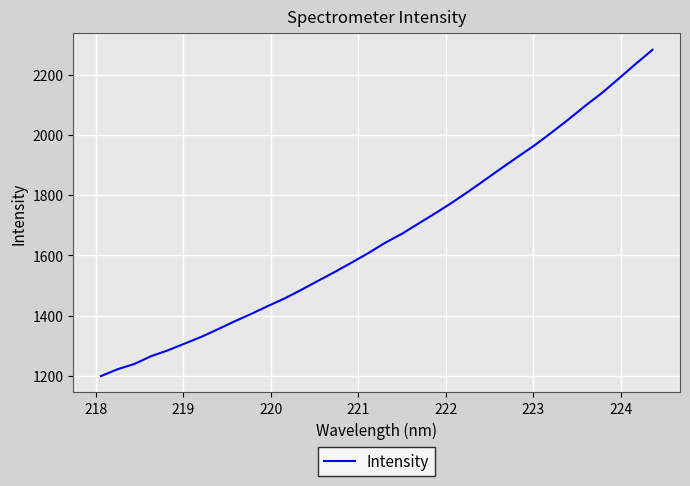

Reading left to right, extract all data points from this chart.

1199.5	1222.5	1239.9	1265.8	1285.1	1307.3	1329.8	1355.3	1381.5	1406.3	1432.5	1457.8	1486.4	1516.2	1545.6	1576.4	1608.0	1641.9	1671.6	1705.9	1739.8	1775.2	1812.7	1851.8	1891.0	1929.4	1967.6	2009.3	2052.3	2097.3	2139.8	2187.3	2235.3	2281.9